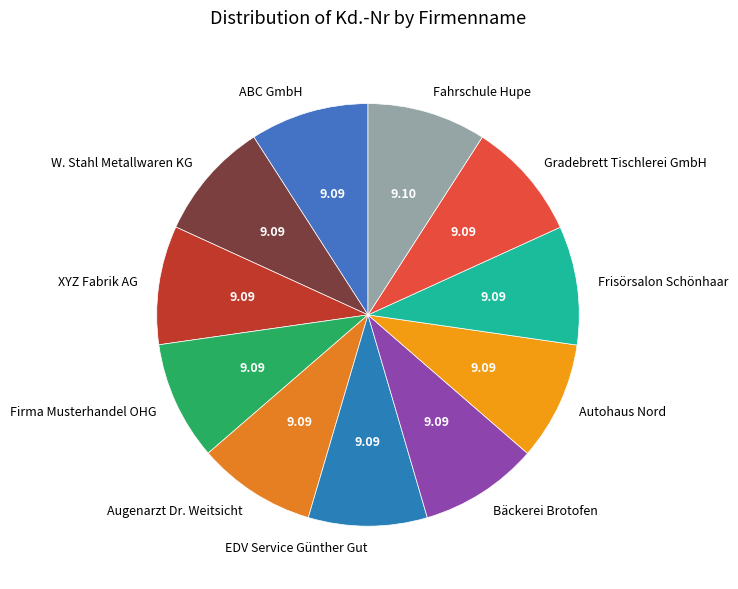

Is the sum of Augenarzt Dr. Weitsicht and Frisörsalon Schönhaar greater than half?

No